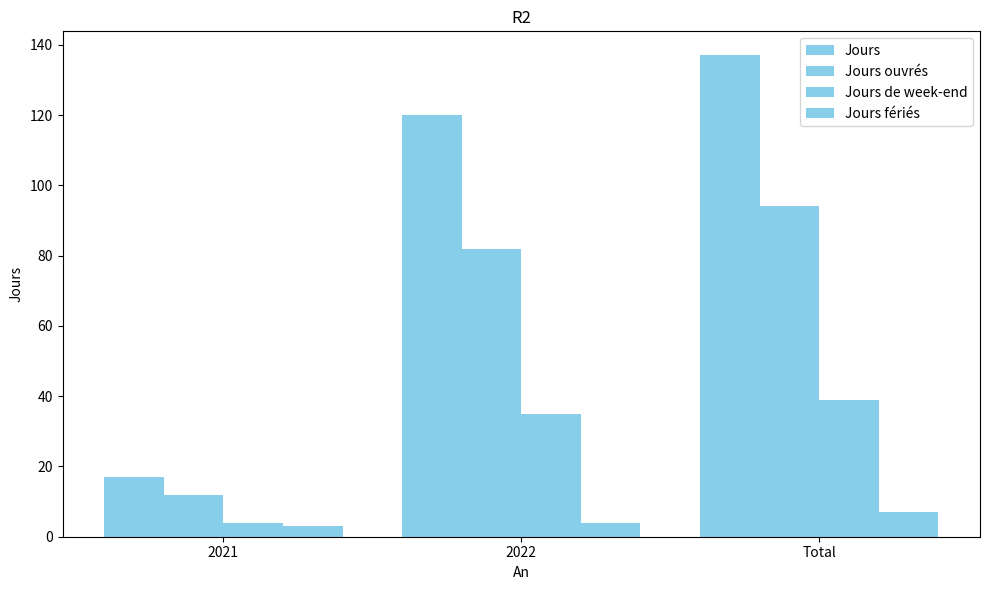

The value of Jours at 2022 is 120. True or false?

True